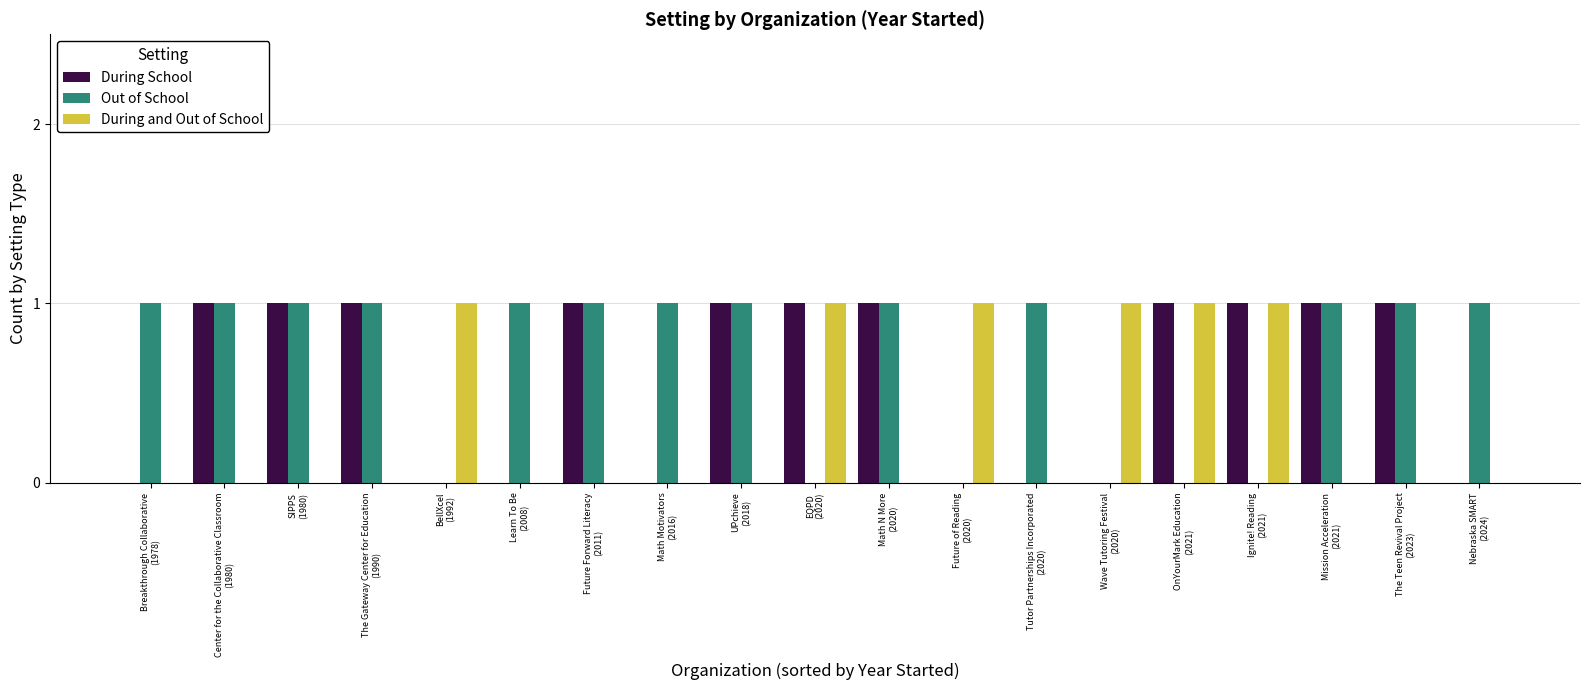

What is the maximum value shown in the chart?

1